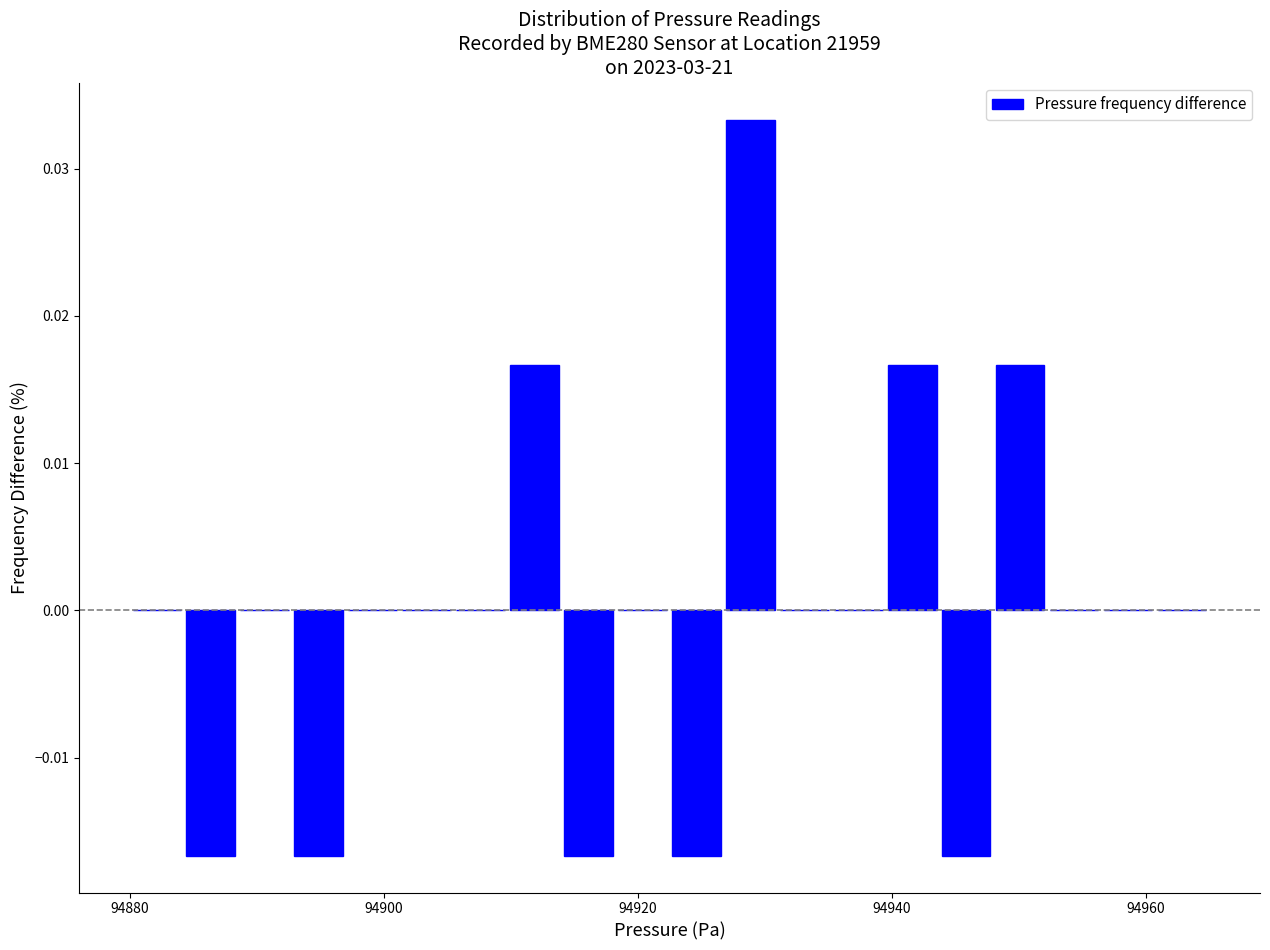

Read against the x-axis, roughly where is the centre of the tallest bar?

94928